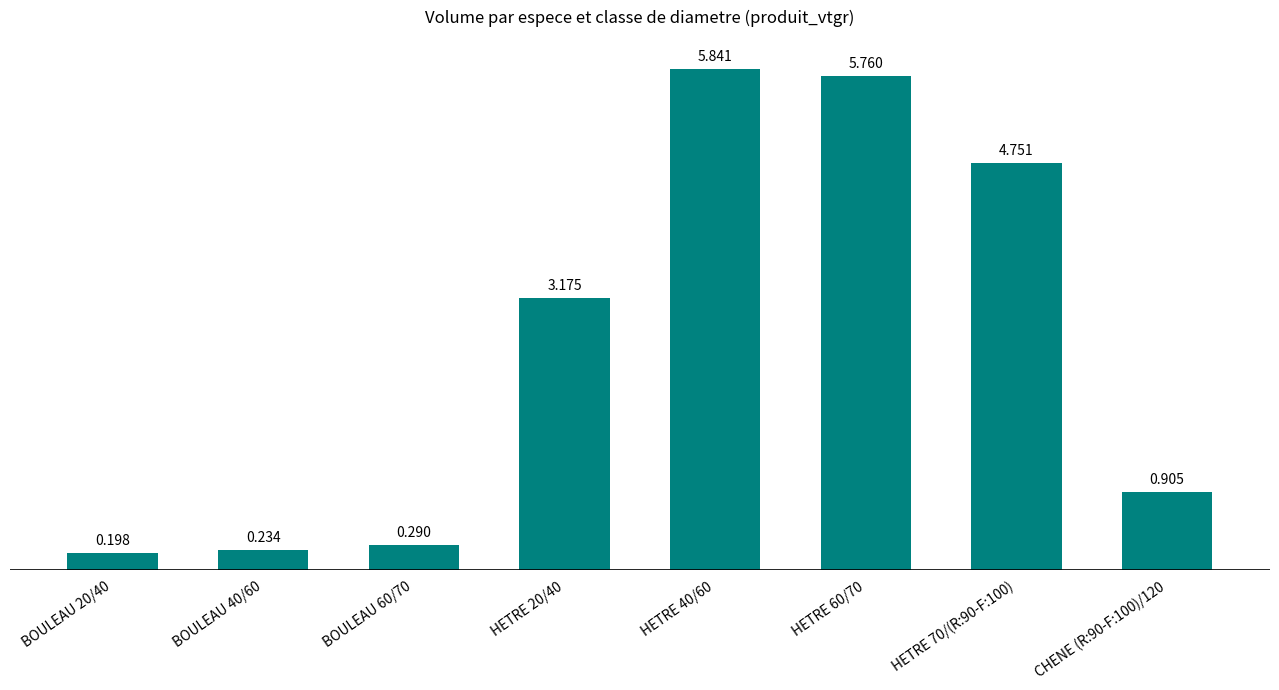

Reading left to right, what are all the values shown in this chart?

BOULEAU 20/40=0.2	BOULEAU 40/60=0.2	BOULEAU 60/70=0.3	HETRE 20/40=3.2	HETRE 40/60=5.8	HETRE 60/70=5.8	HETRE 70/(R:90-F:100)=4.8	CHENE (R:90-F:100)/120=0.9